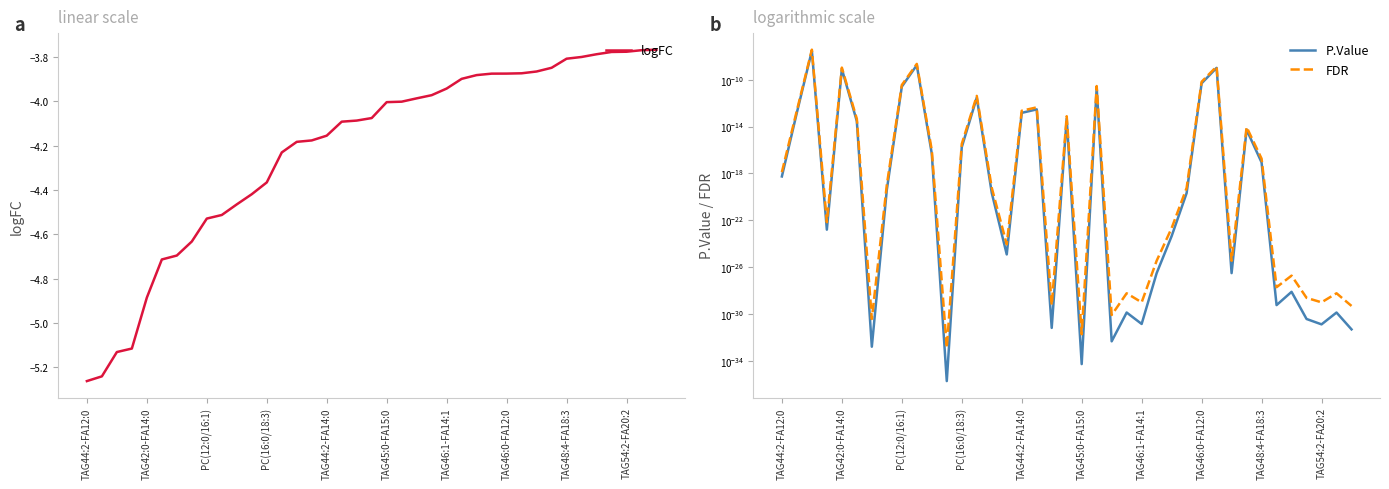

What is the value of the logFC point at the 6th from the left?

-4.7